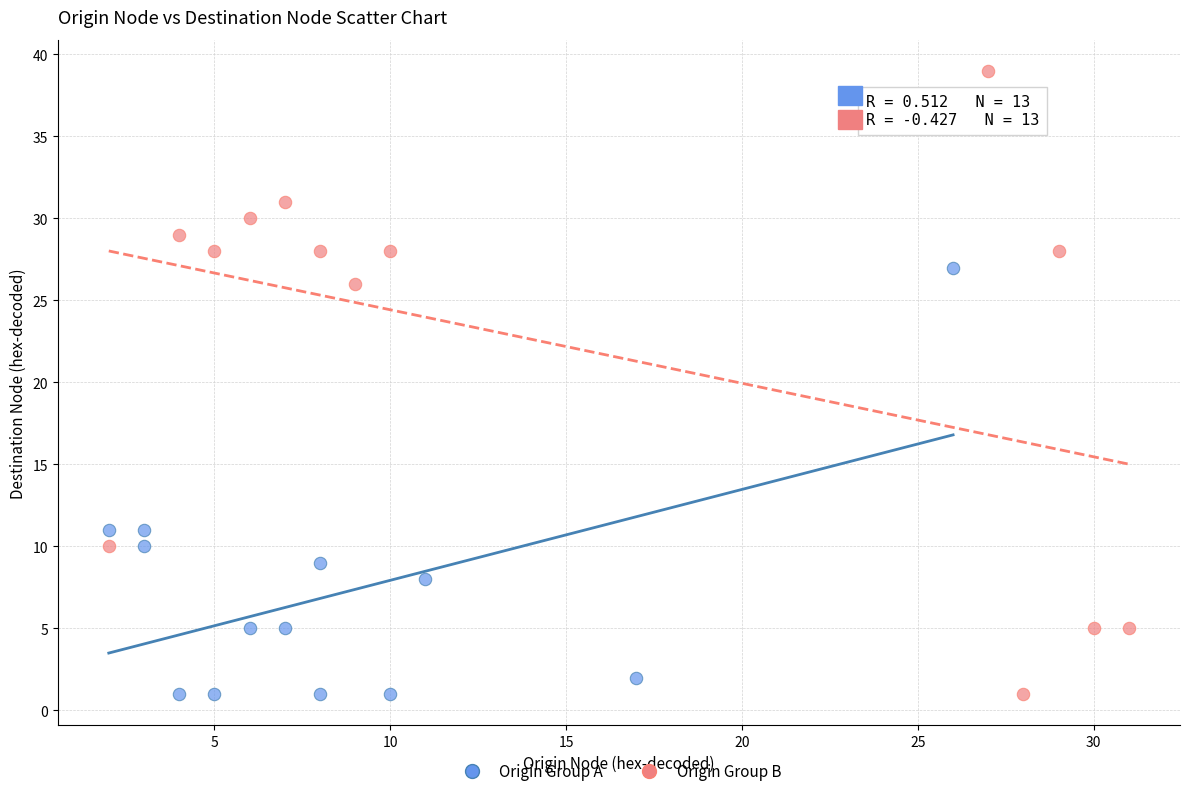

Which series reaches the maximum Y coordinate?

Origin Group B